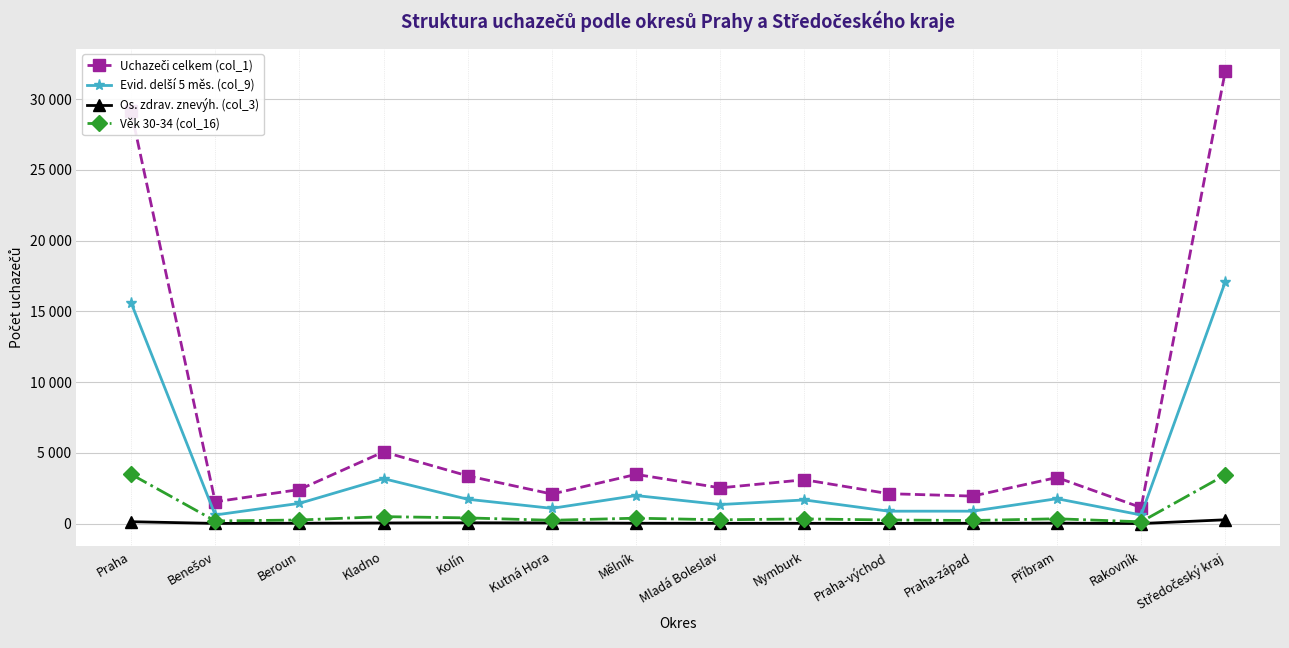

Reading left to right, extract all data points from this chart.

Uchazeči celkem (col_1): Praha=29186	Benešov=1535	Beroun=2403	Kladno=5068	Kolín=3370	Kutná Hora=2084	Mělník=3475	Mladá Boleslav=2522	Nymburk=3096	Praha-východ=2110	Praha-západ=1940	Příbram=3254	Rakovník=1131	Středočeský kraj=31988
Evid. delší 5 měs. (col_9): Praha=15627	Benešov=604	Beroun=1426	Kladno=3175	Kolín=1716	Kutná Hora=1074	Mělník=1978	Mladá Boleslav=1342	Nymburk=1668	Praha-východ=873	Praha-západ=874	Příbram=1756	Rakovník=606	Středočeský kraj=17092
Os. zdrav. znevýh. (col_3): Praha=129	Benešov=8	Beroun=20	Kladno=40	Kolín=53	Kutná Hora=42	Mělník=22	Mladá Boleslav=15	Nymburk=16	Praha-východ=7	Praha-západ=16	Příbram=26	Rakovník=0	Středočeský kraj=265
Věk 30-34 (col_16): Praha=3485	Benešov=182	Beroun=249	Kladno=488	Kolín=398	Kutná Hora=229	Mělník=378	Mladá Boleslav=264	Nymburk=327	Praha-východ=250	Praha-západ=215	Příbram=336	Rakovník=122	Středočeský kraj=3438